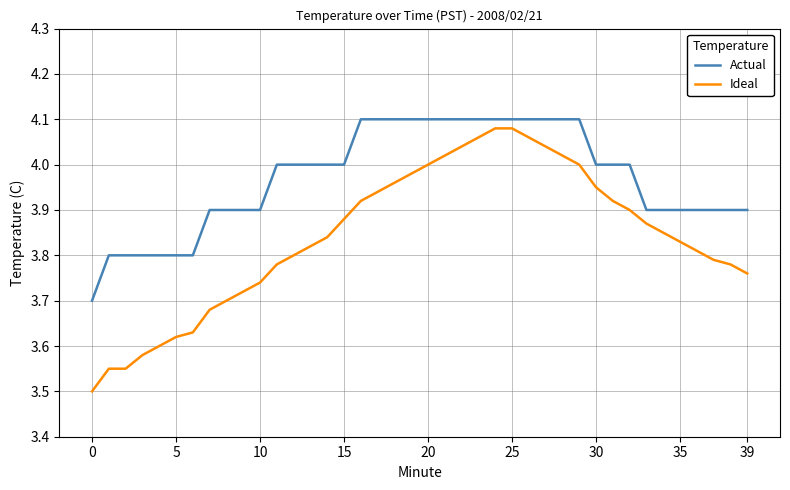

True or false: Ideal and Actual intersect in this chart.

False